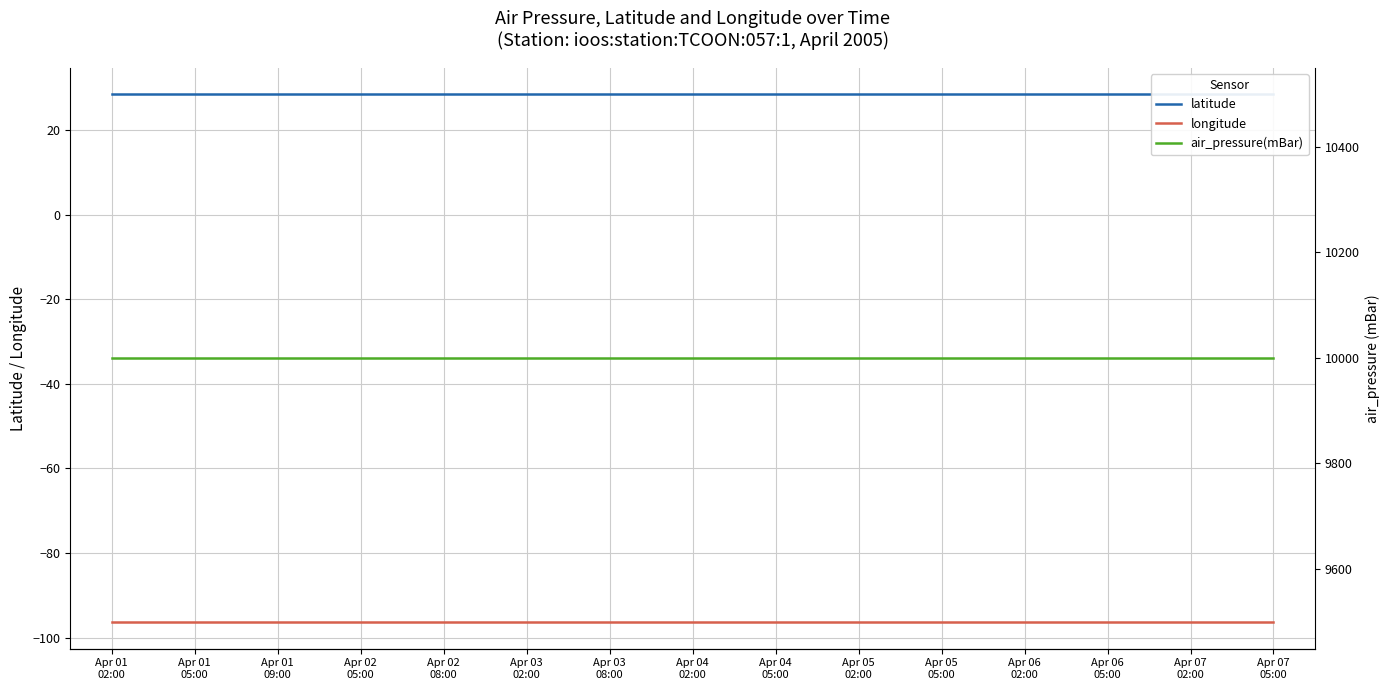

What are all the series names shown in the legend?

latitude, longitude, air_pressure(mBar)